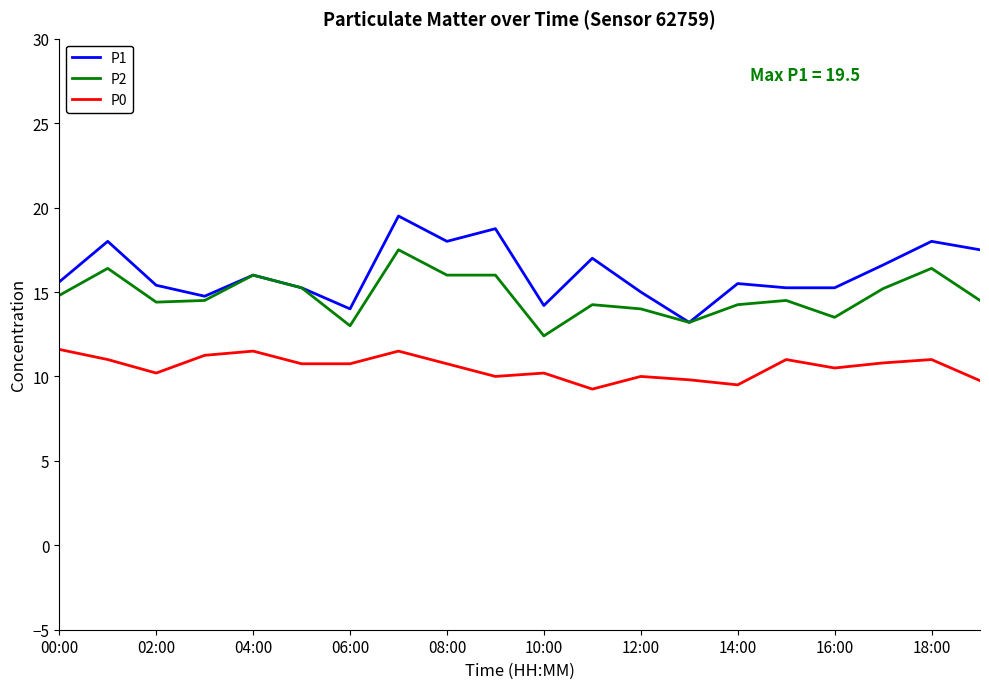

Which series has the widest spread of values?

P1